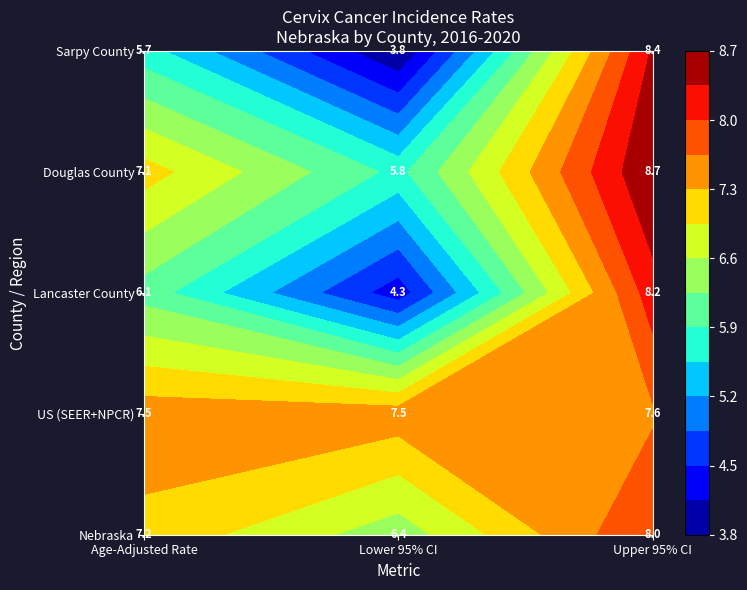

Count the US (SEER+NPCR) values in the range 7 to 8.

3